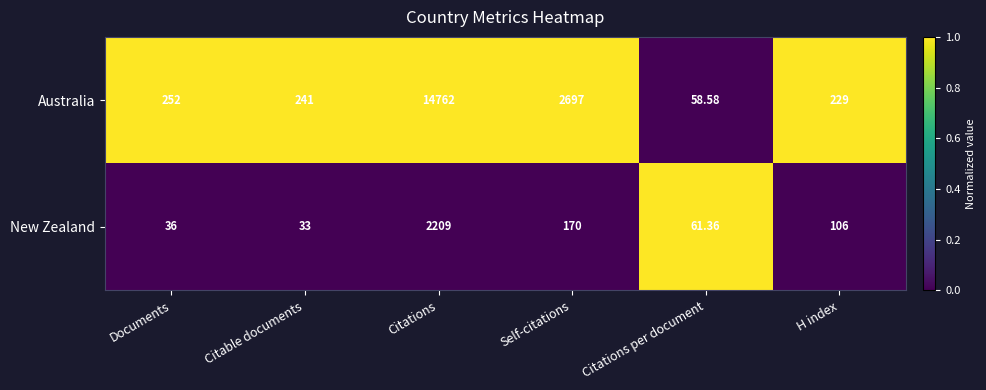

At which label is New Zealand closest to 1121?

Self-citations